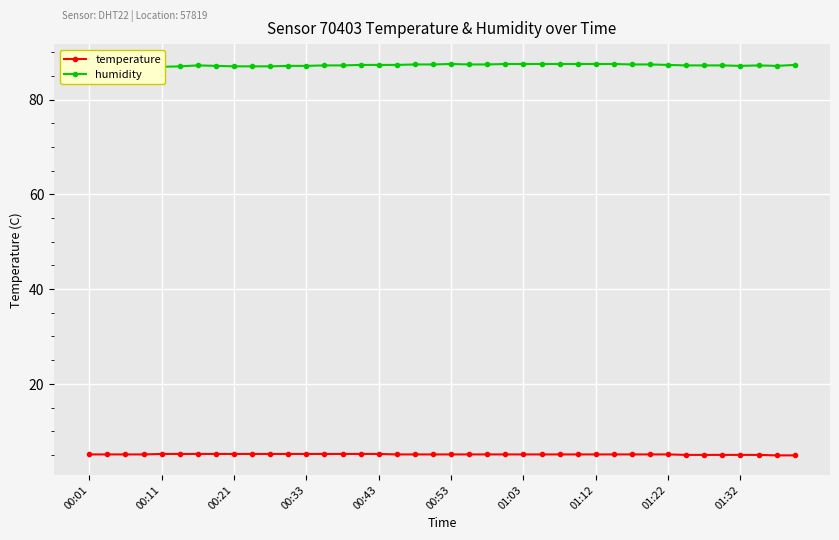

What is the maximum value for temperature?

5.2